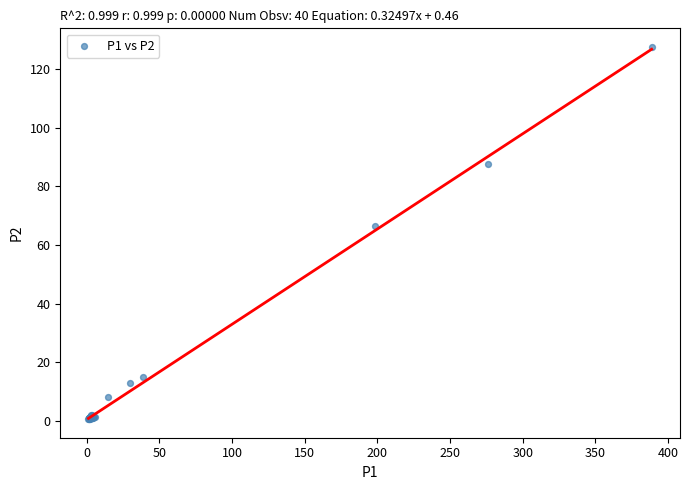

What Y value in the scatter plot is closest to 64?

66.4